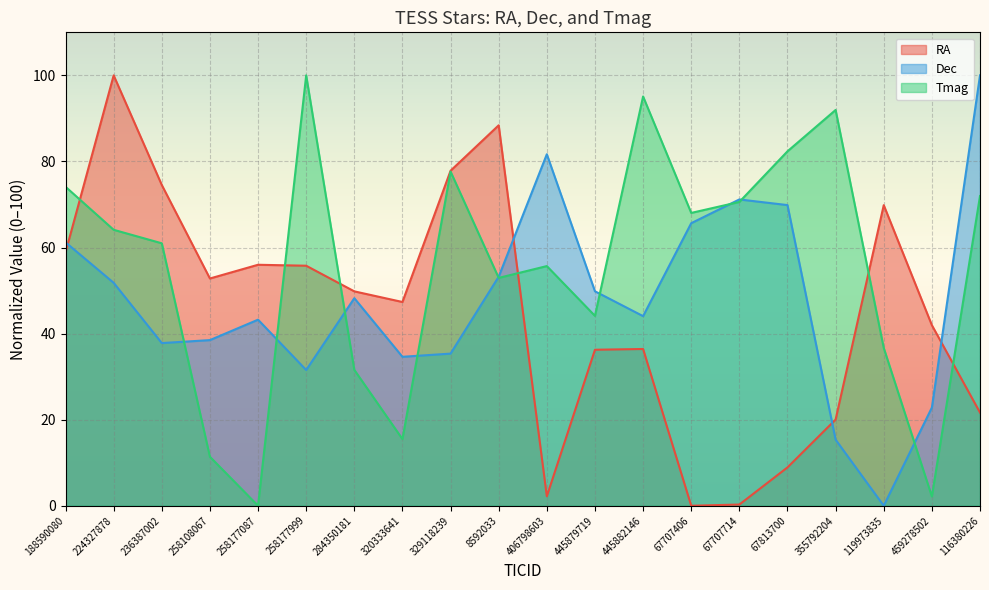

What is the total value across all series at 329118239?

190.8